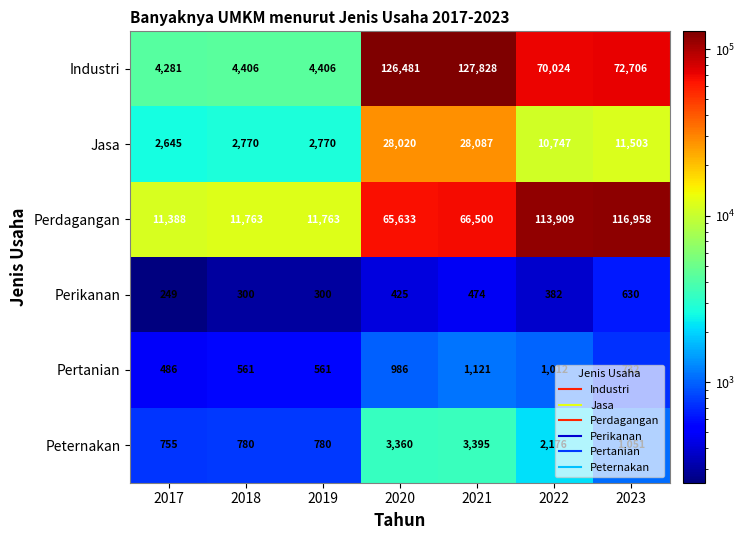

Rank the series at 2017 from lowest to highest value.

Perikanan, Pertanian, Peternakan, Jasa, Industri, Perdagangan